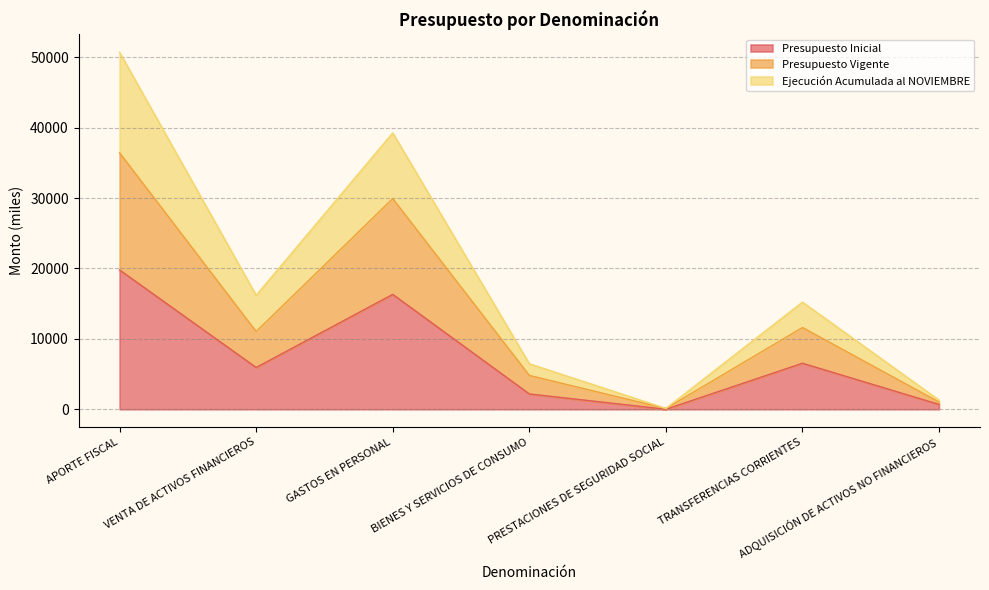

The value of Presupuesto Vigente at APORTE FISCAL is 65054. True or false?

False